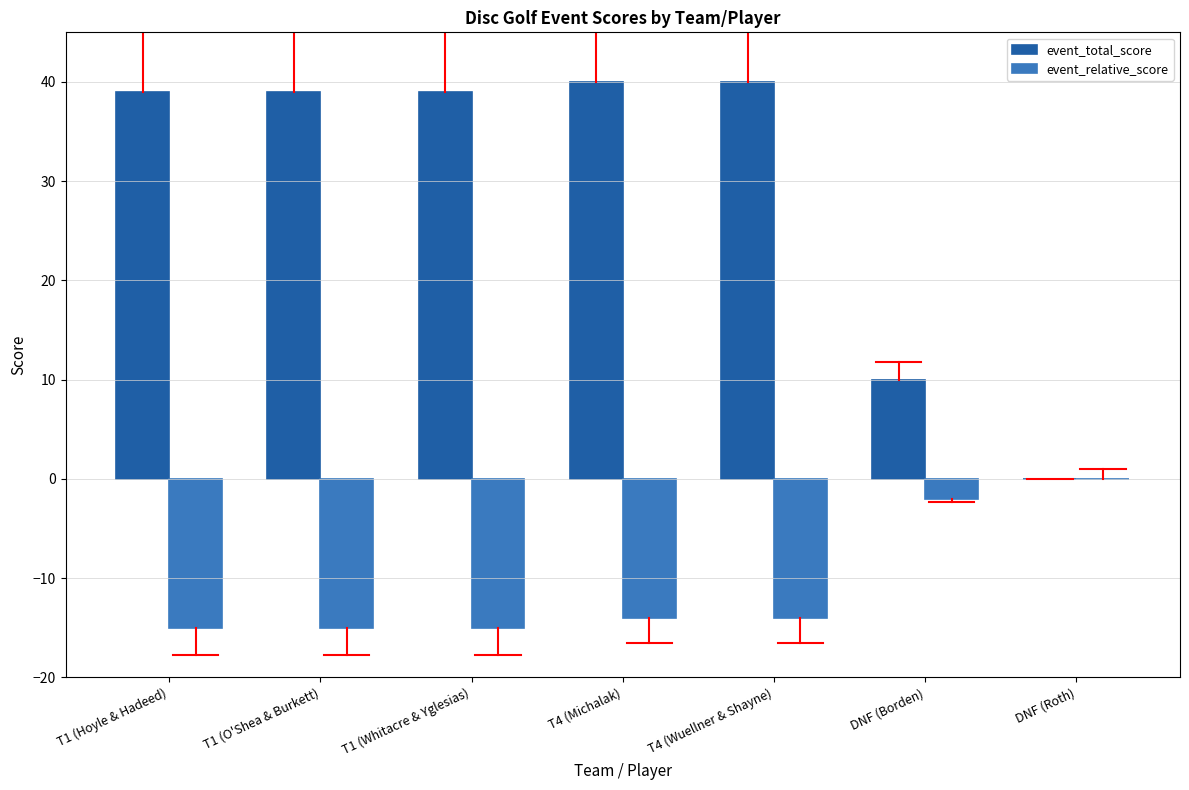

The event_relative_score series shows -14 at T4 (Michalak). True or false?

True